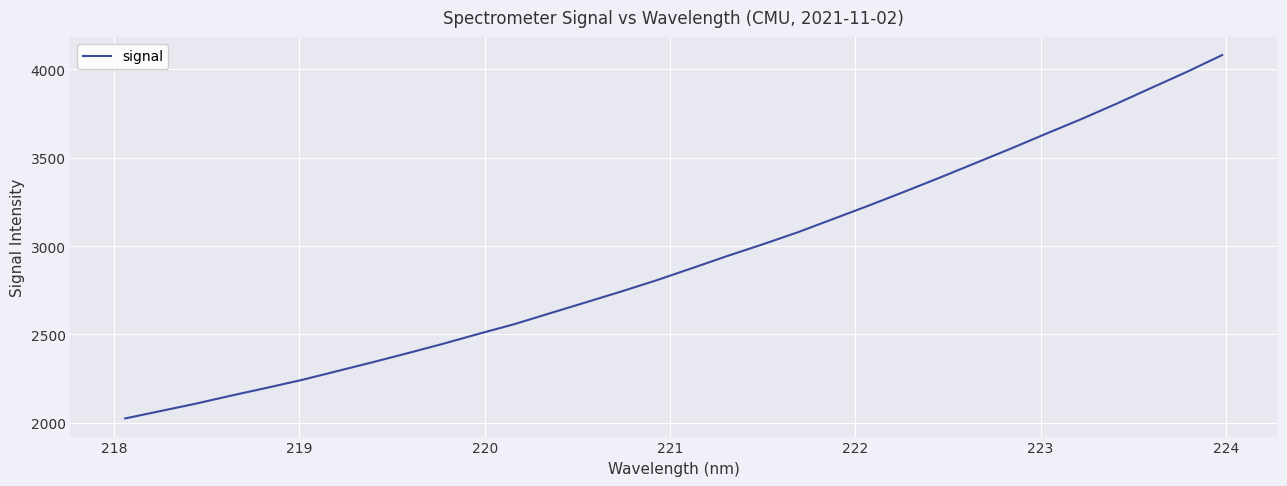

What is the average value?

2915.8